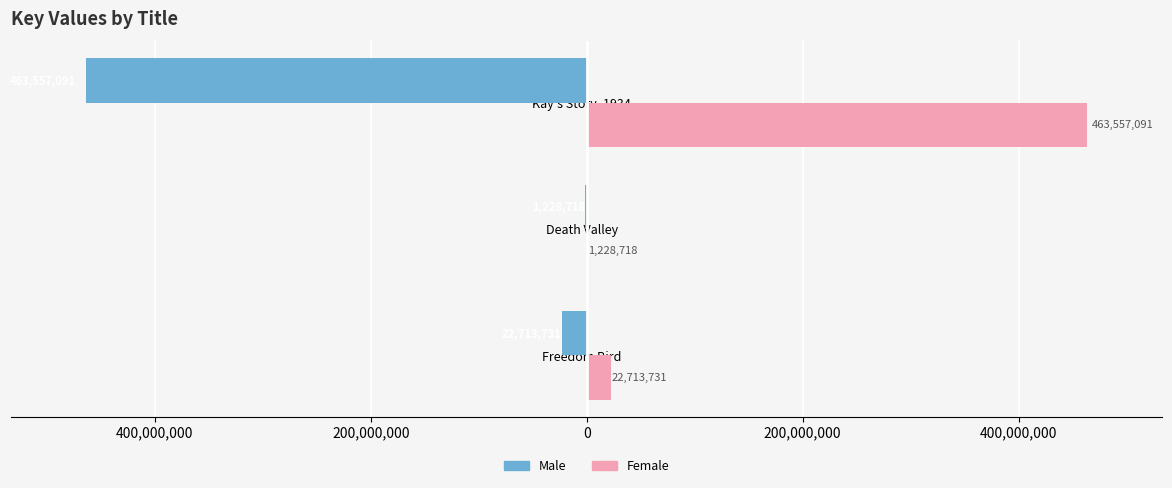

Which series has the largest total across all categories?

Female